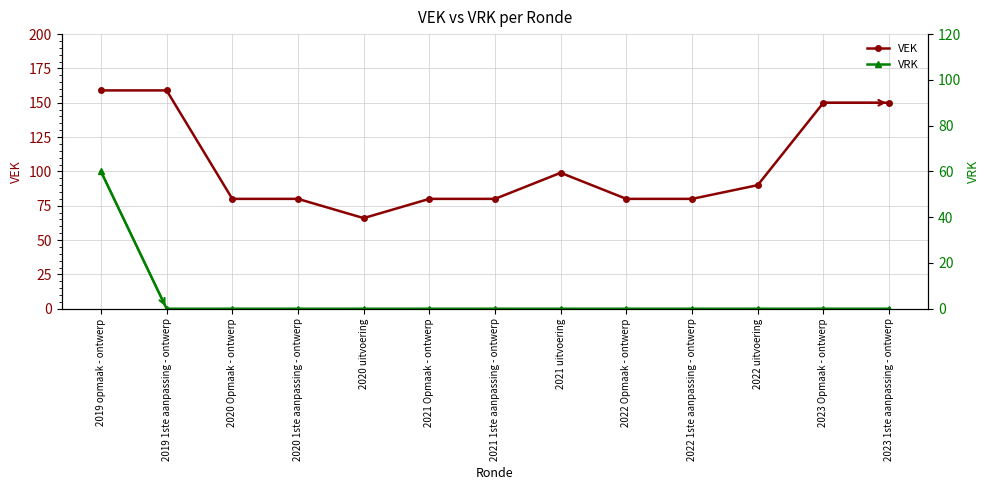

Is this an area chart (filled region under the line)?

No